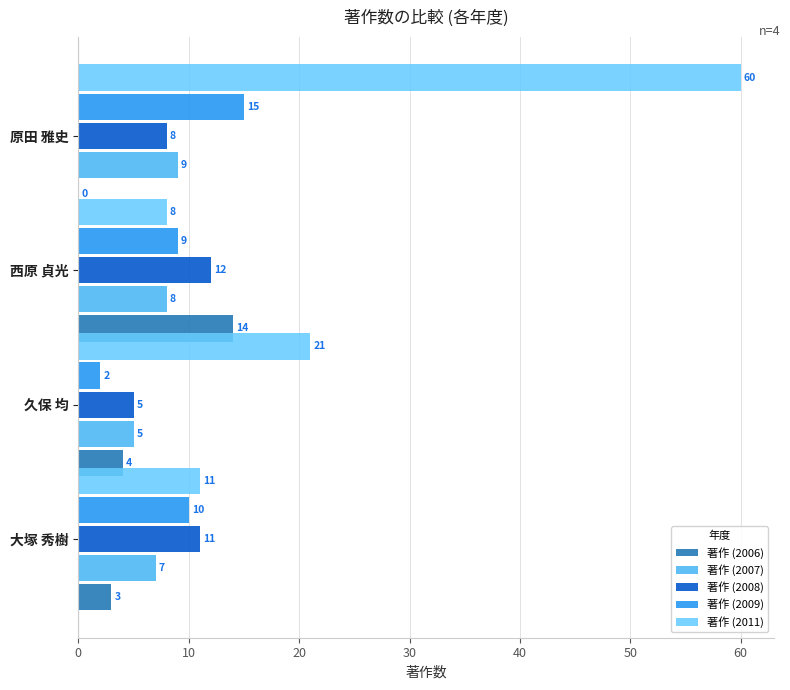

How many distinct data groups are displayed?

5